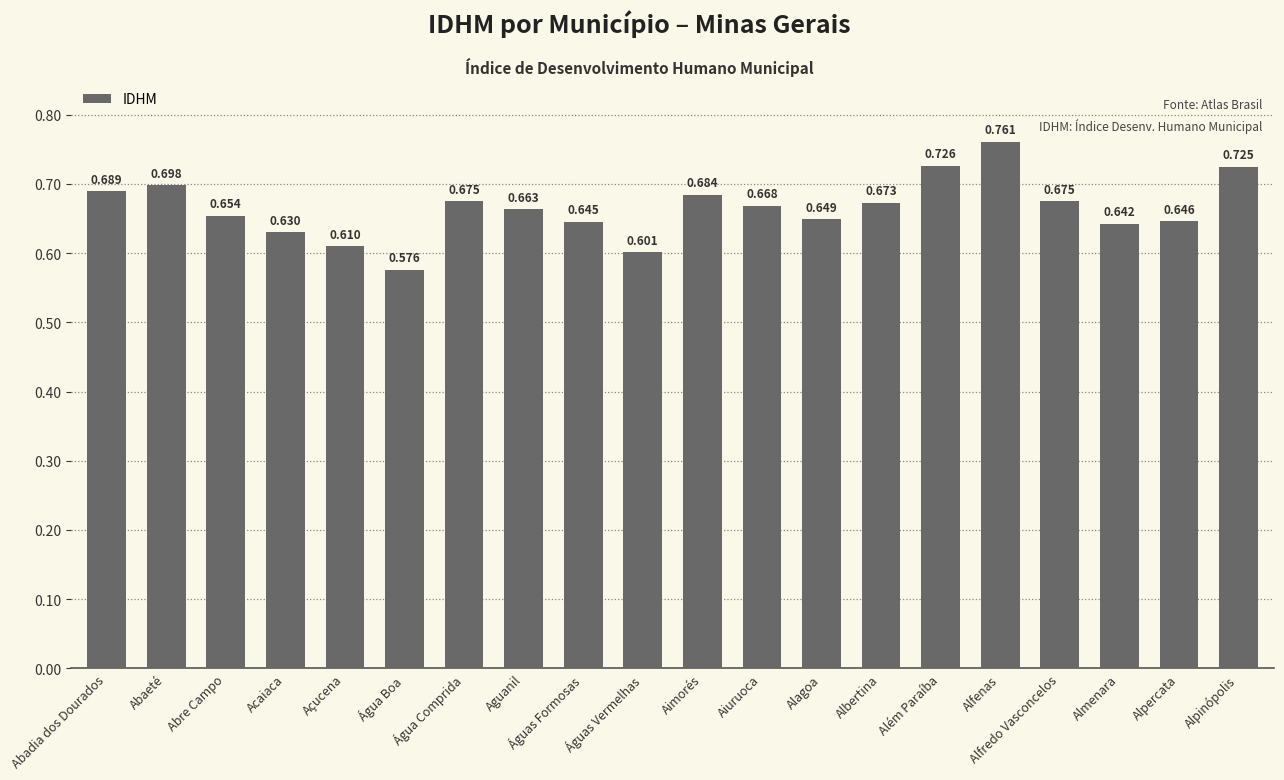

What is the label of the 5th bar from the right?

Alfenas